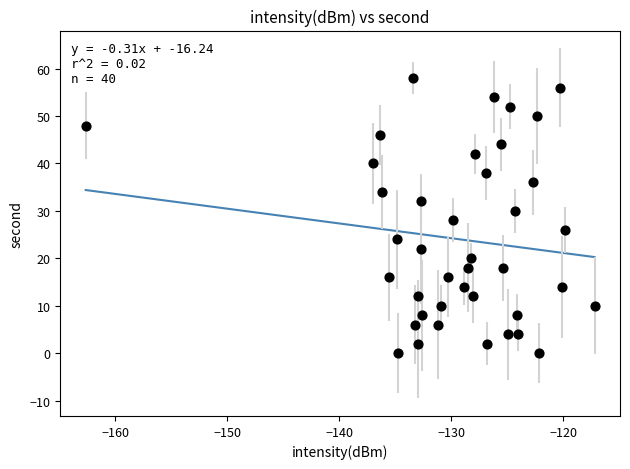

What is the range of Y values (max minus min)?

58